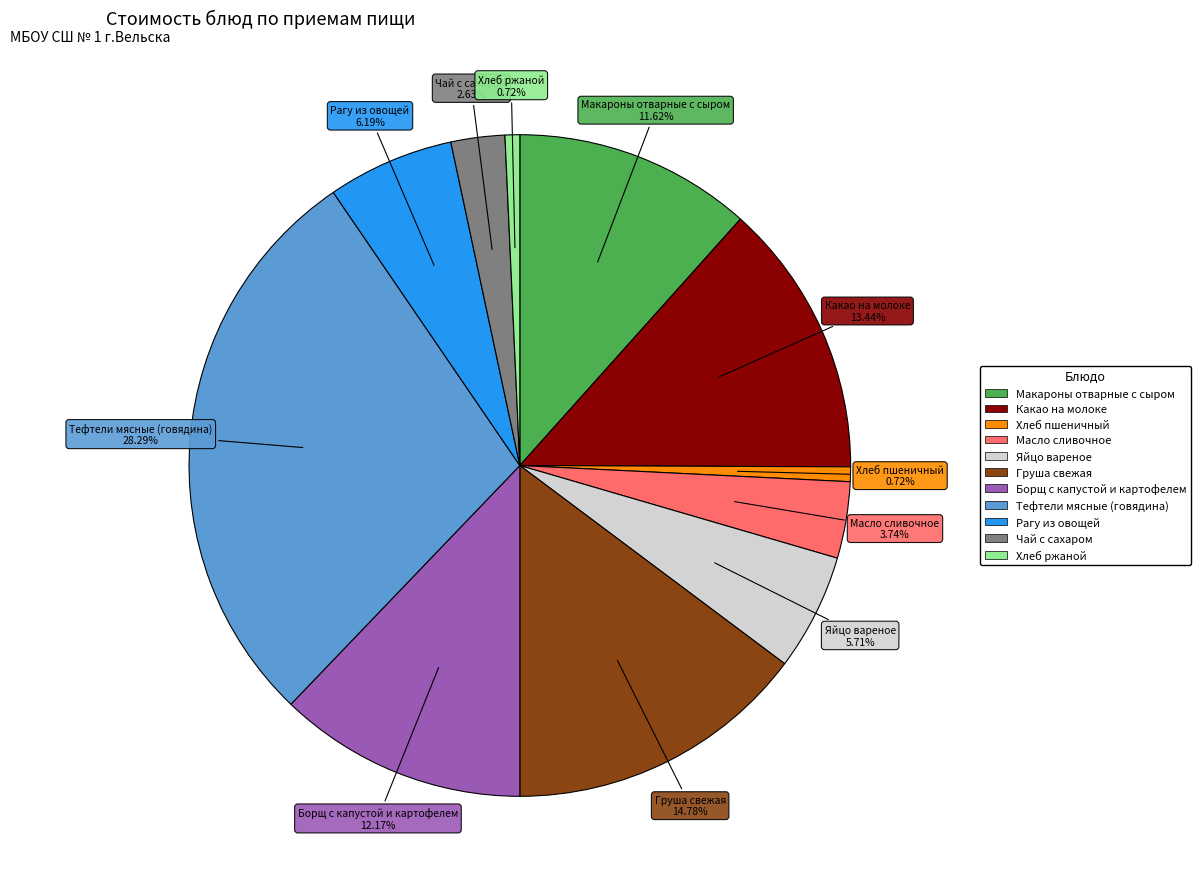

What is the largest slice in the pie chart?

Тефтели мясные (говядина)